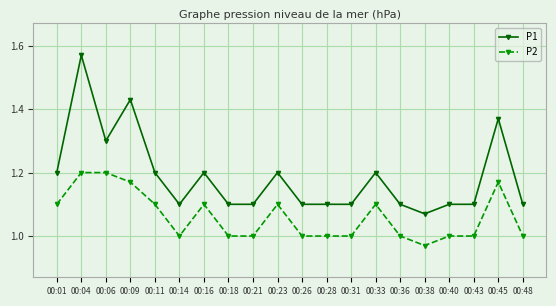

At 00:21, list the series in order from largest to smallest.

P1, P2